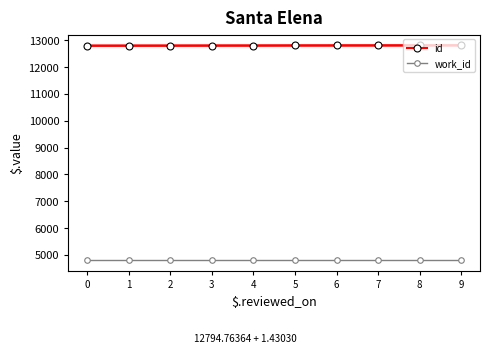

What is the value of the id point at the 5th from the left?

12800